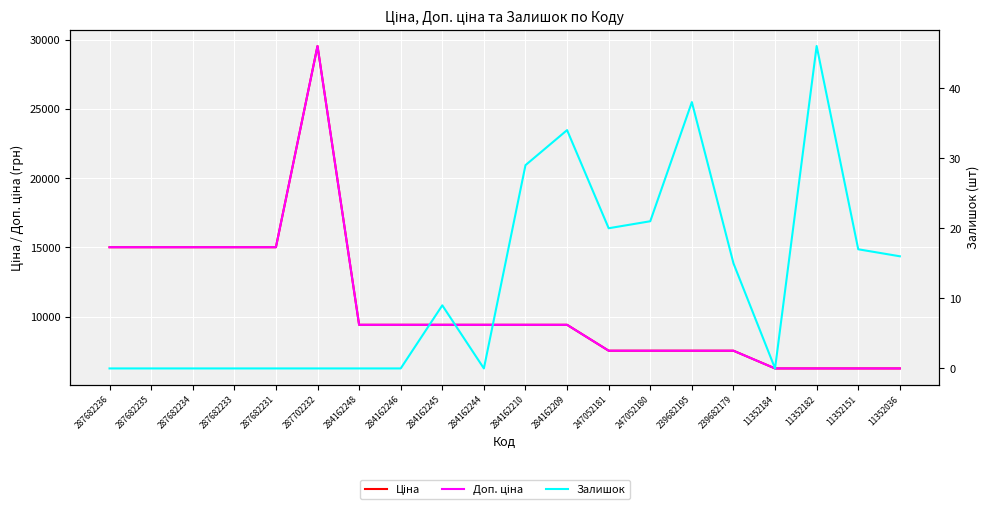

Rank the categories by Ціна value from highest to lowest.

287702232, 287682236, 287682235, 287682234, 287682233, 287682231, 284162248, 284162246, 284162245, 284162244, 284162210, 284162209, 247052181, 247052180, 239682195, 239682179, 11352184, 11352182, 11352151, 11352036